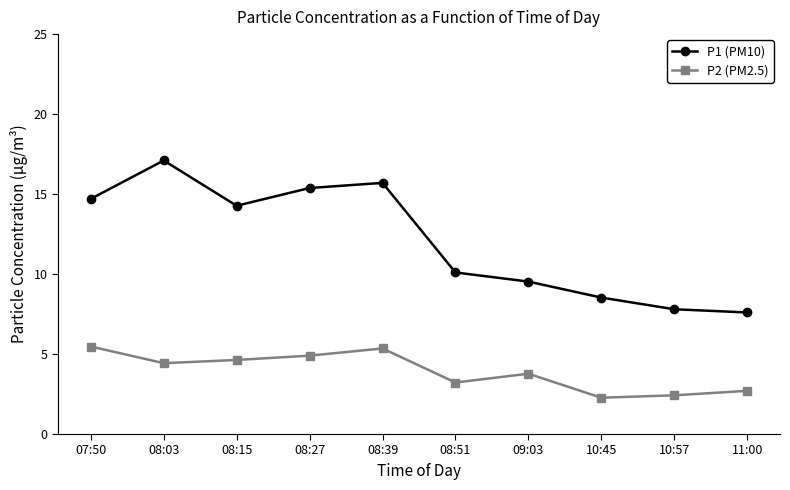

What is the sum of the P2 (PM2.5) values at 09:03 and 08:03?

8.2